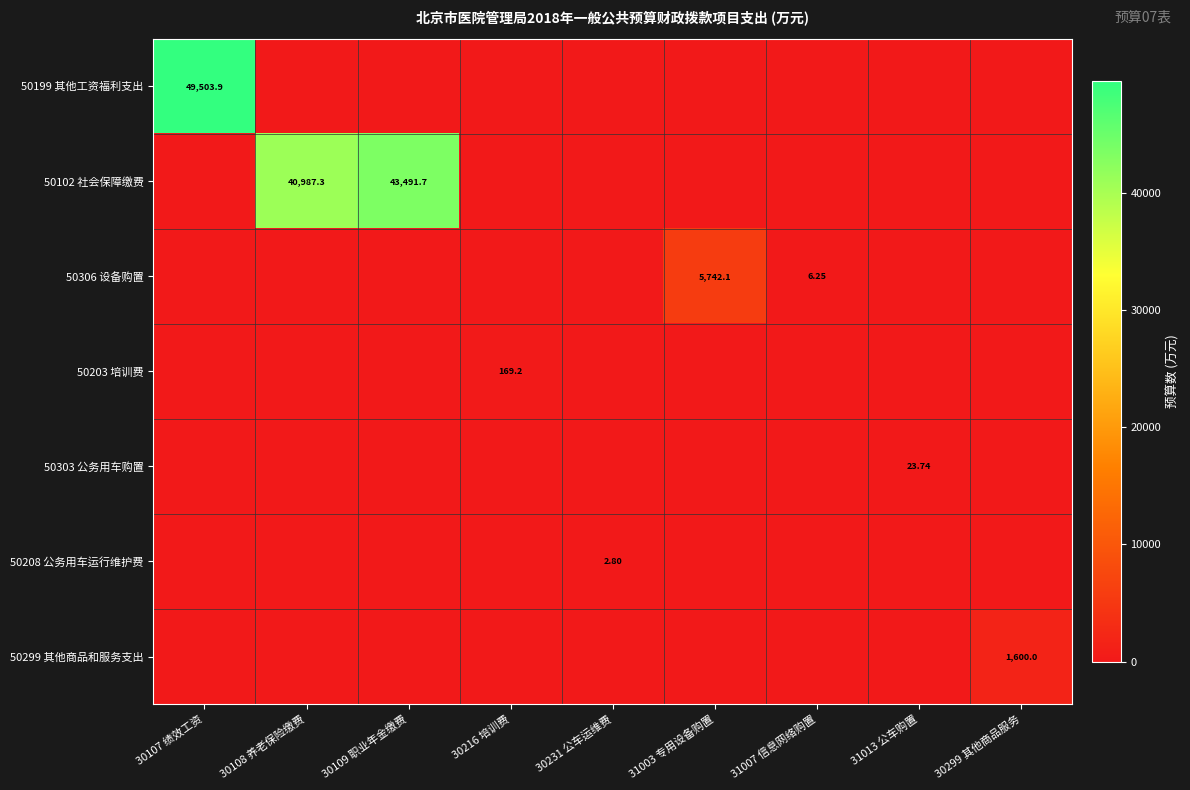

At how many categories does at least one series exceed 45343?

1